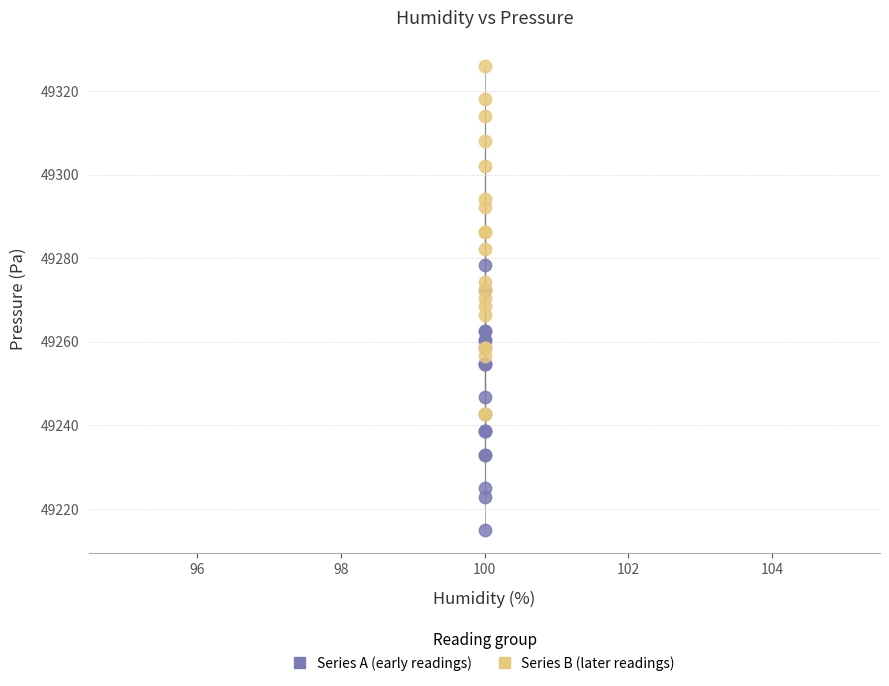

Which series has the largest Y range (max minus min)?

Series B (later readings)